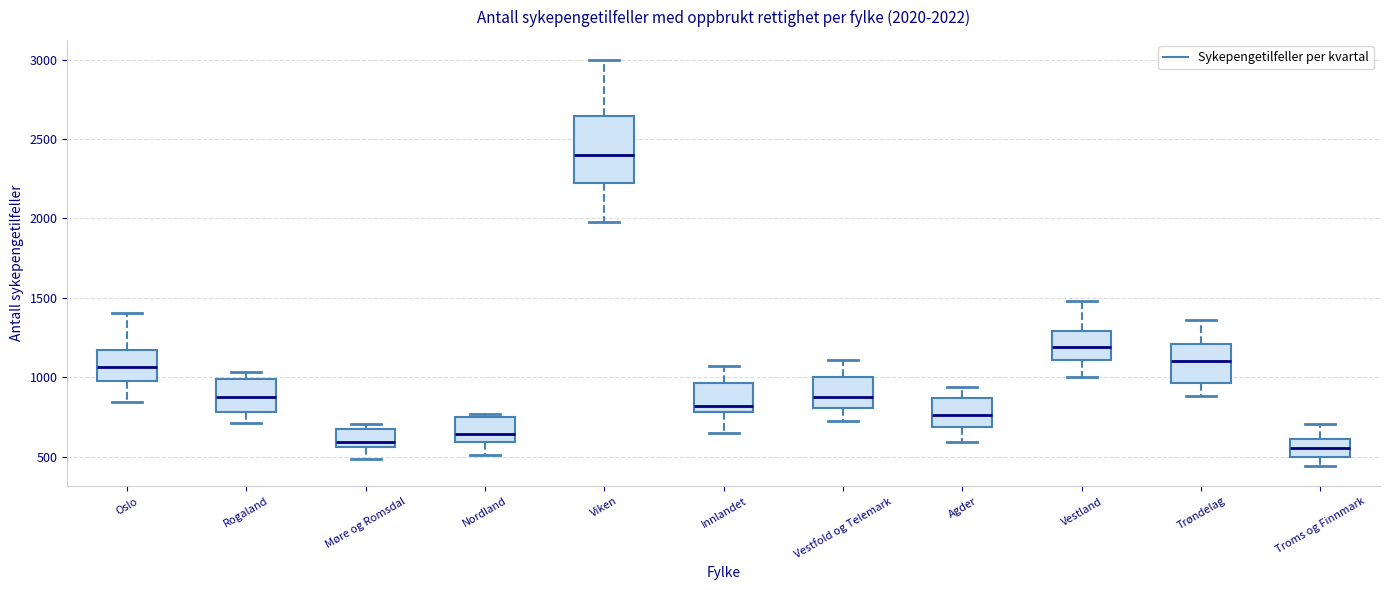

Comparing the boxes themselves (not the whiskers), which one is the tallest?

Viken